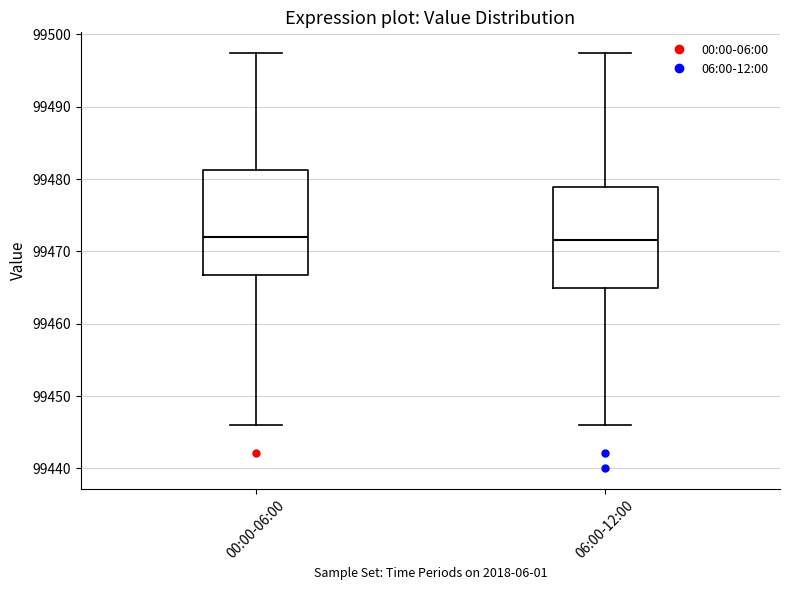

Reading left to right, transcribe this box plot: for each box, give where its median line is, the range the box spans, and where its two whiskers end, as read against the y-axis. The values are not printed on the chart, so give them approximately, as read against the axis.

00:00-06:00: median 99472, box 99467 to 99481, whiskers 99446 to 99497
06:00-12:00: median 99472, box 99465 to 99479, whiskers 99446 to 99497